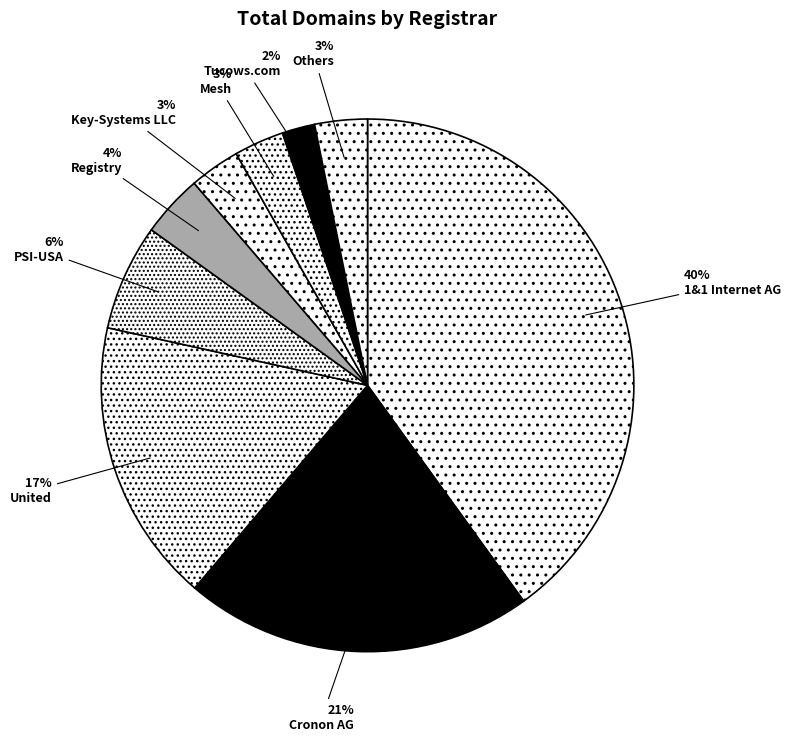

Is there a majority slice in this chart?

No